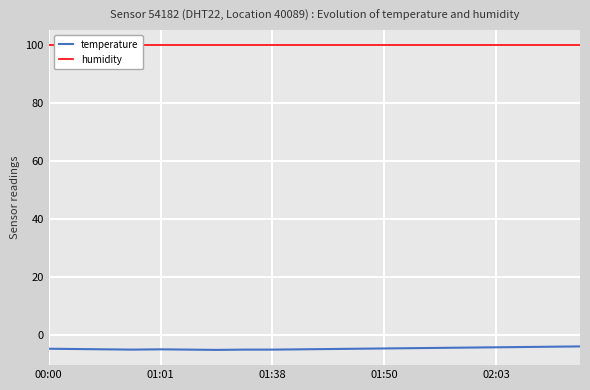

At 15, list the series in order from smallest to largest.

temperature, humidity